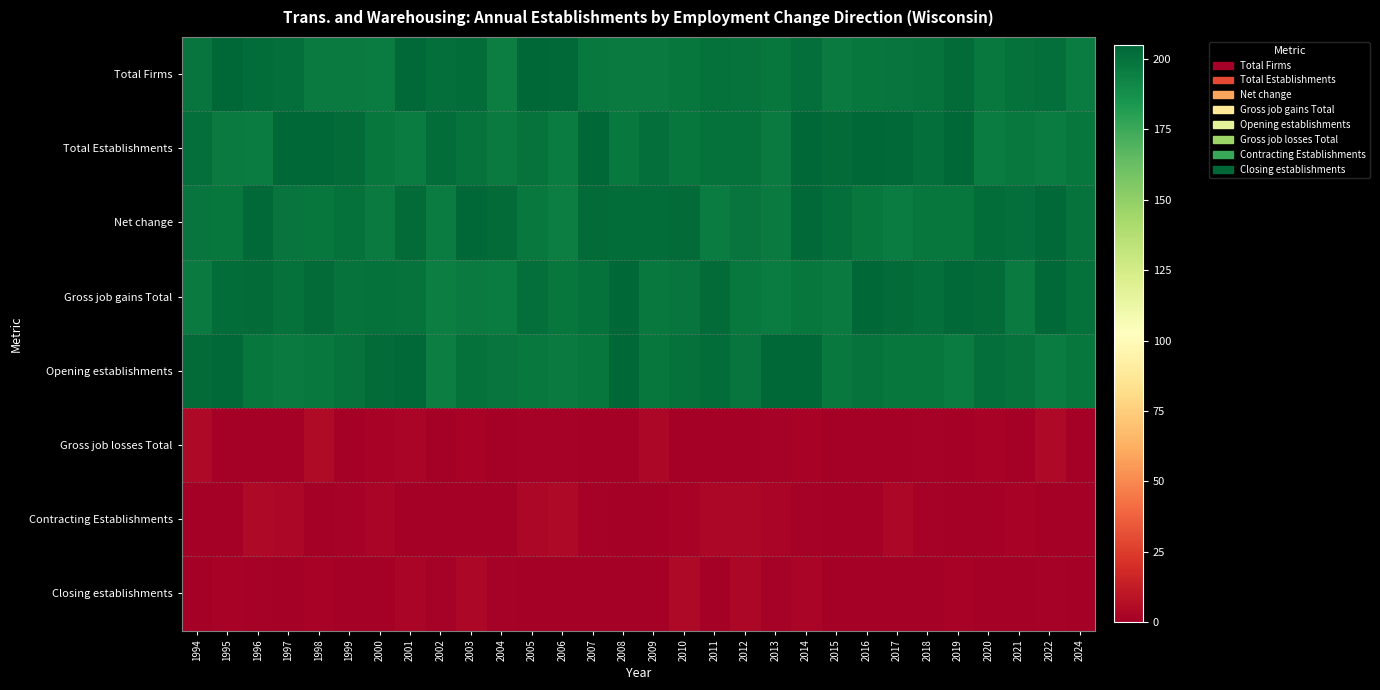

What is the maximum value shown in the chart?

204.9